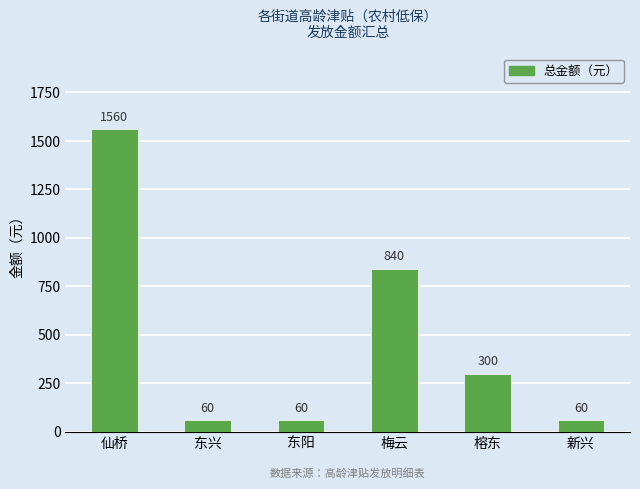

What is the value of the 4th bar from the left?

840